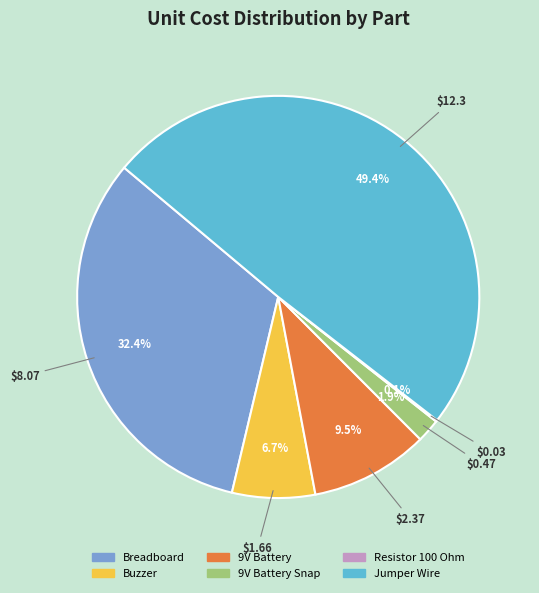

Is there any slice that represents more than half of the pie?

No